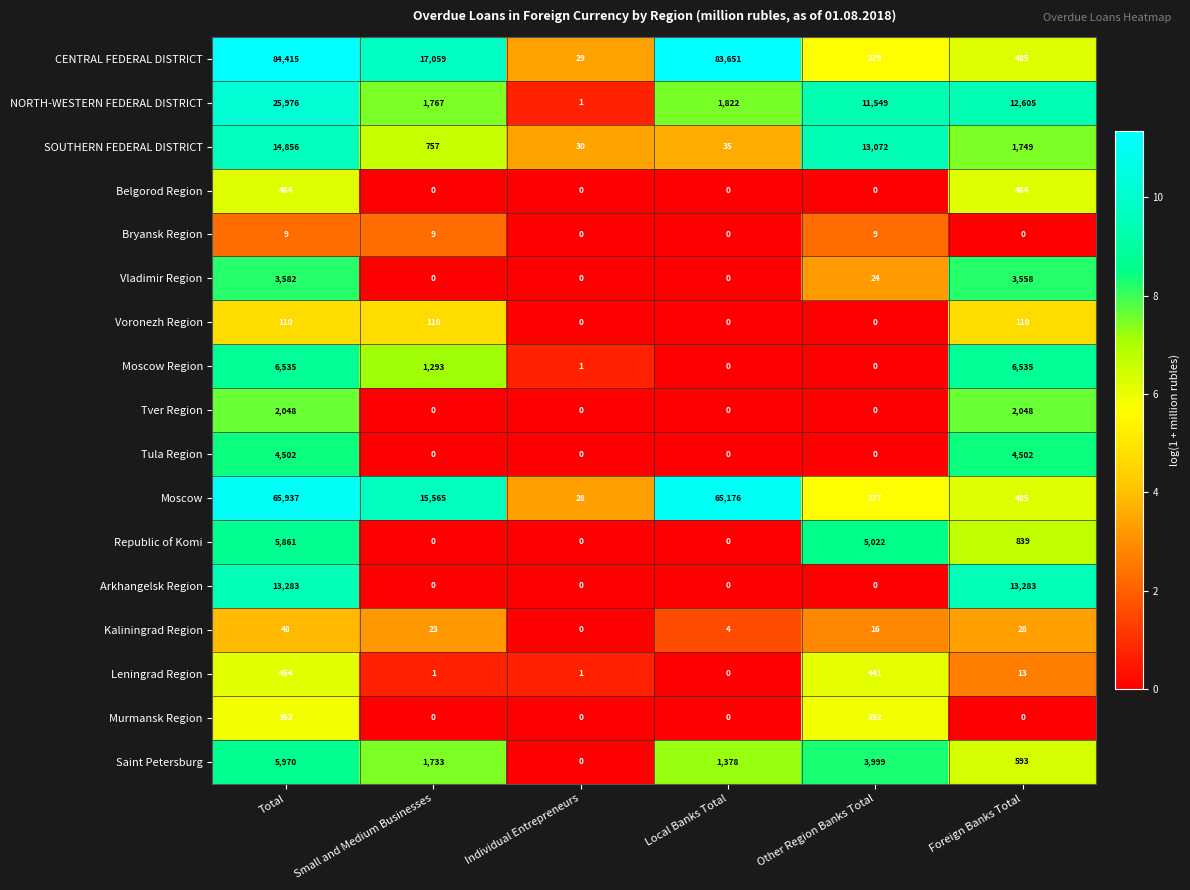

What is the total value across all series at Total?

234422